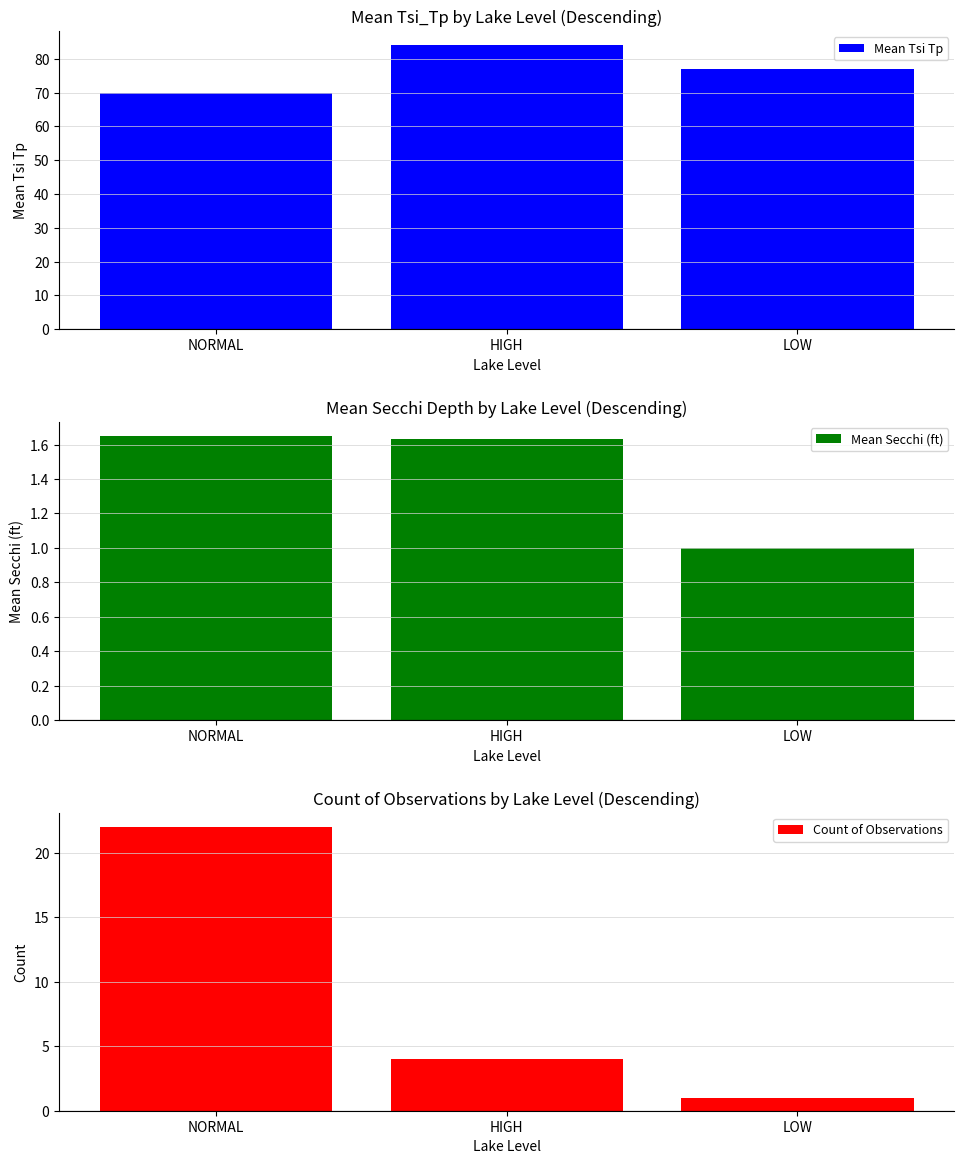

Reading left to right, transcribe all the data shown in this chart.

Mean Tsi Tp: NORMAL=69.9	HIGH=84.0	LOW=77.0
Mean Secchi (ft): NORMAL=1.6	HIGH=1.6	LOW=1.0
Count of Observations: NORMAL=22.0	HIGH=4.0	LOW=1.0